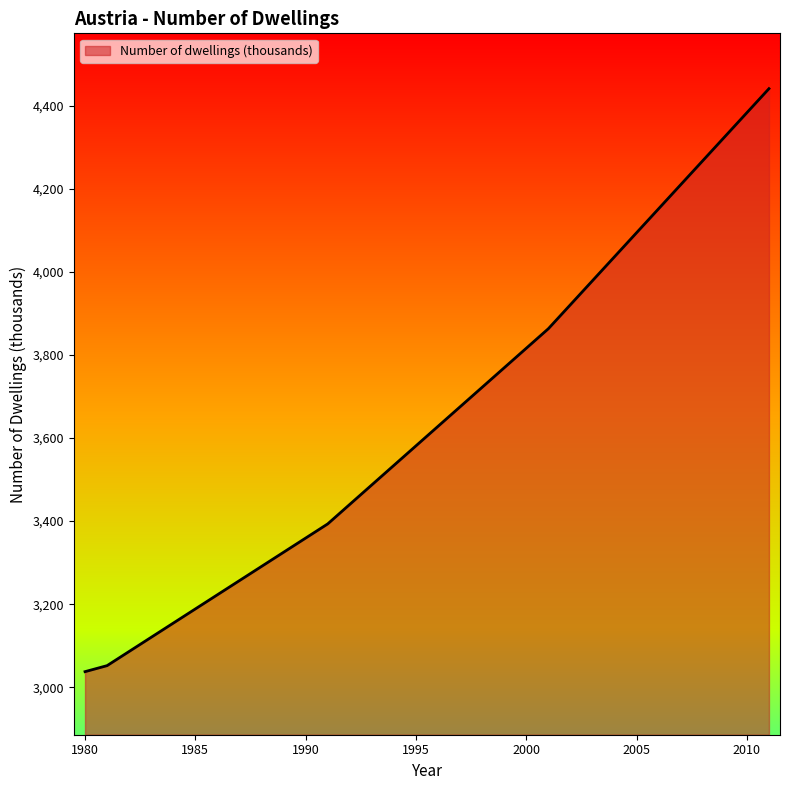

Reading left to right, what are all the values shown in this chart?

3037.5	3052.0	3086.1	3120.3	3154.4	3188.5	3222.7	3256.8	3290.9	3325.0	3359.2	3393.3	3440.3	3487.3	3534.3	3581.3	3628.3	3675.3	3722.3	3769.3	3816.3	3863.3	3921.1	3978.9	4036.7	4094.5	4152.4	4210.2	4268.0	4325.8	4383.6	4441.4